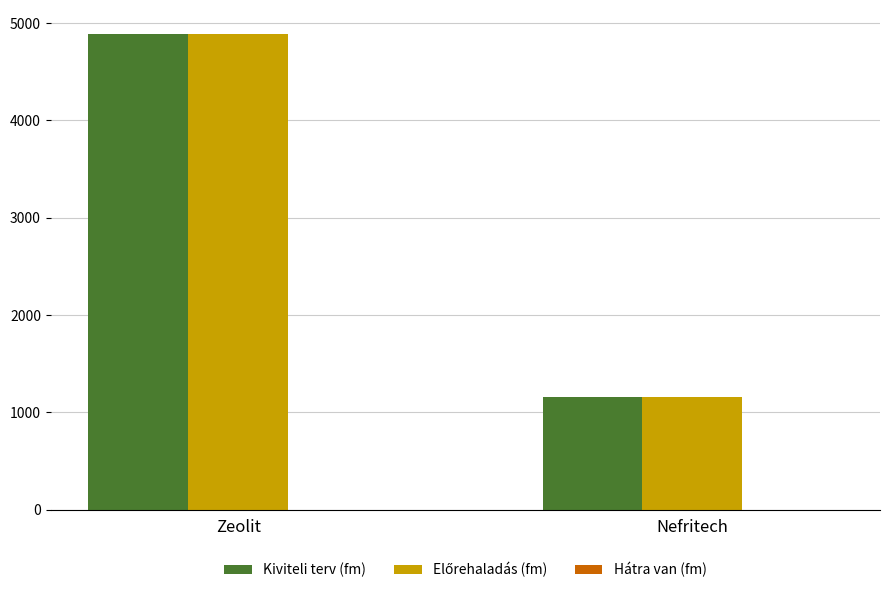

At which label is Kiviteli terv (fm) closest to 3024?

Nefritech